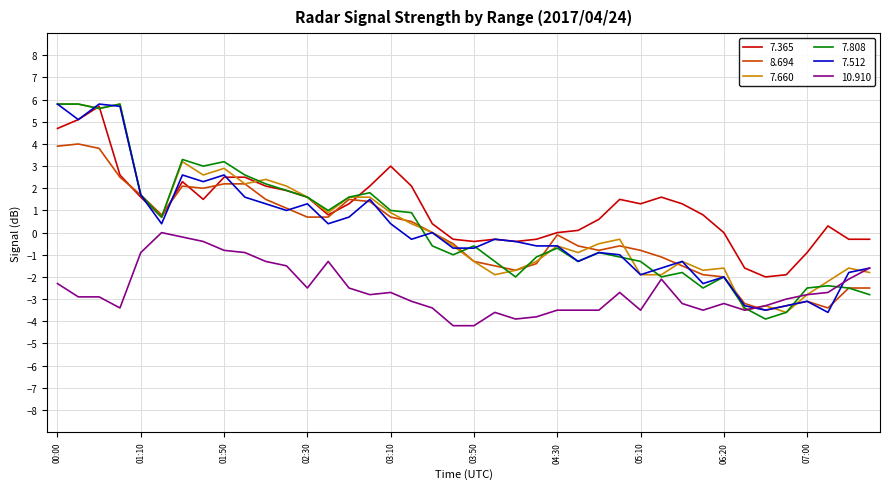

What is the greatest value displayed?

5.8